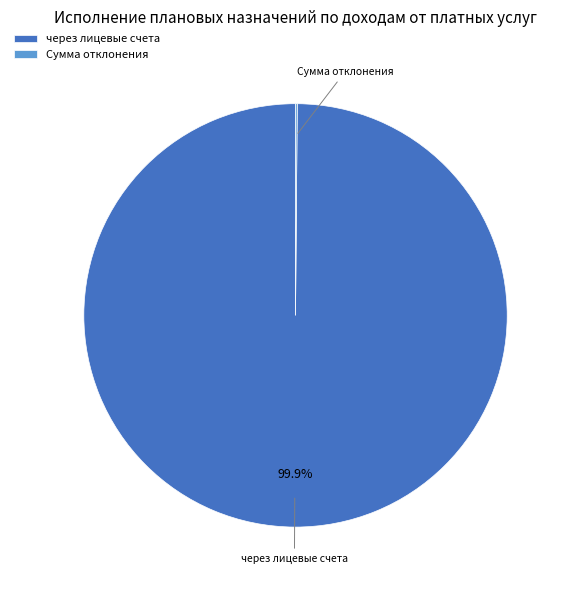

How much of the chart is everything except через лицевые счета?

0.1%